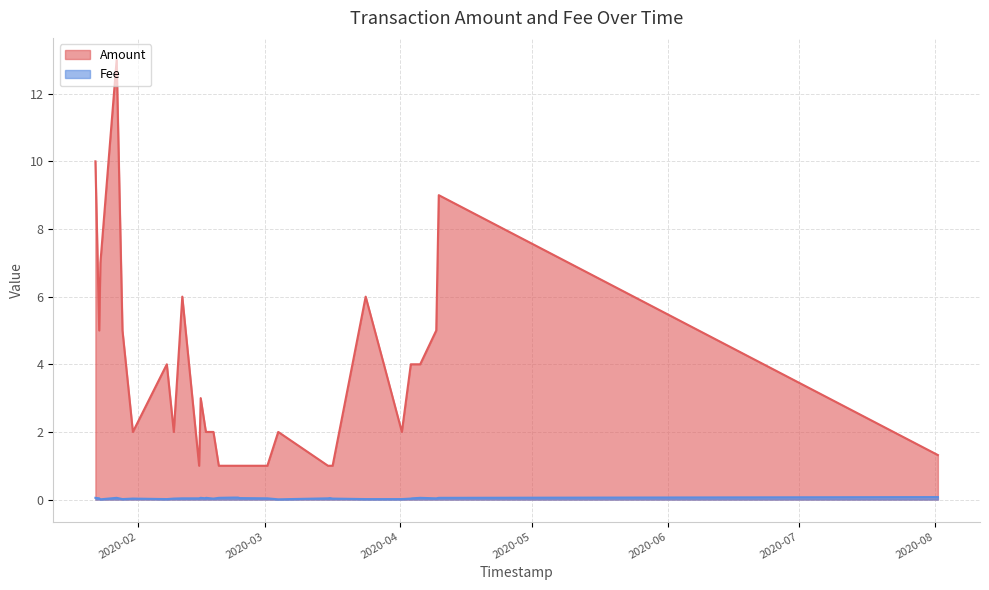

The value of Amount at 0 is 1.3. True or false?

True